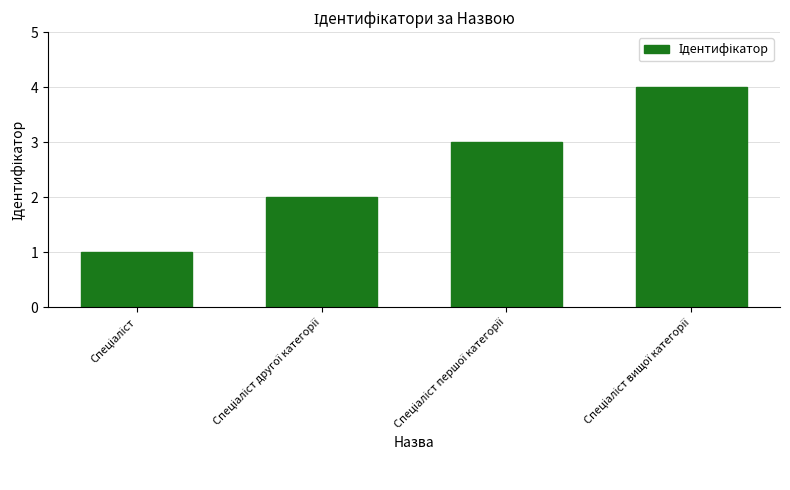

What is the sum of all values?

10